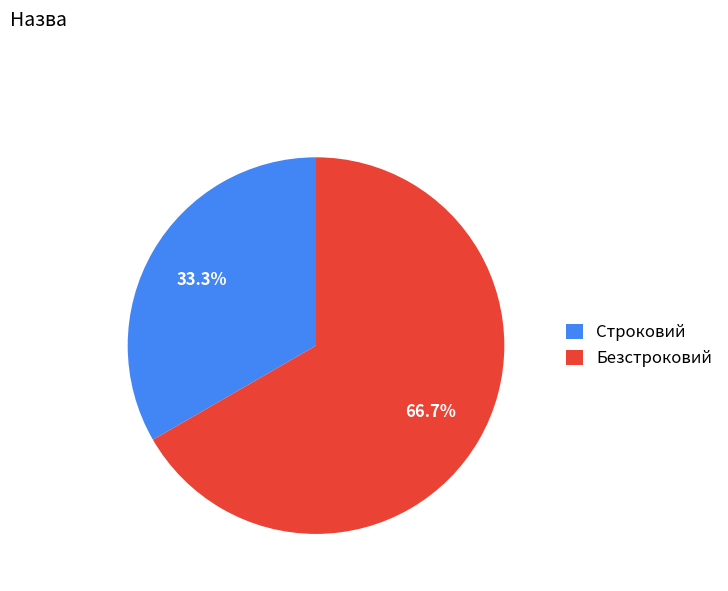

To the nearest percent, what is the difference between the Строковий and Безстроковий slice percentages?

33%